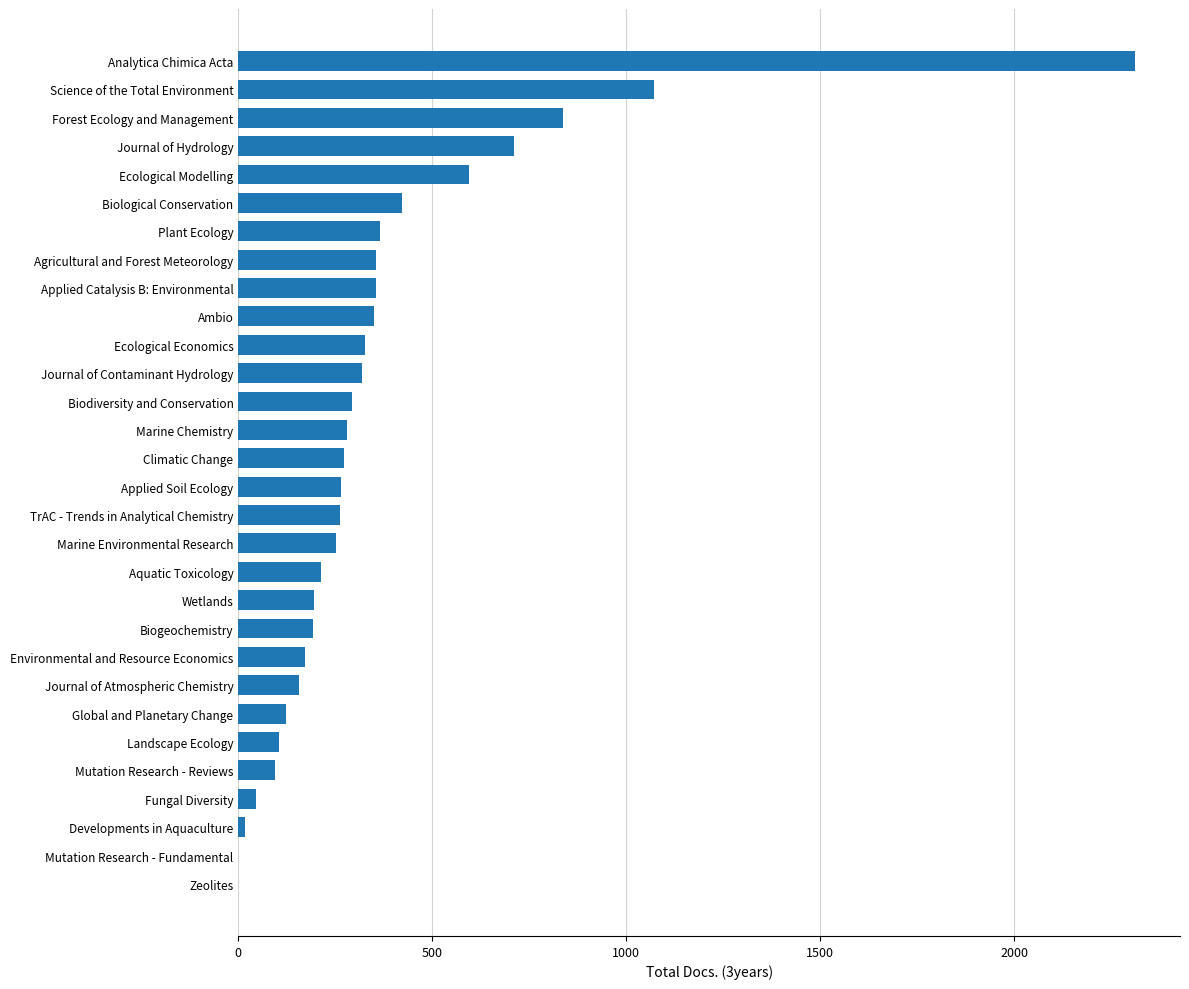

Are the bars horizontal?

Yes